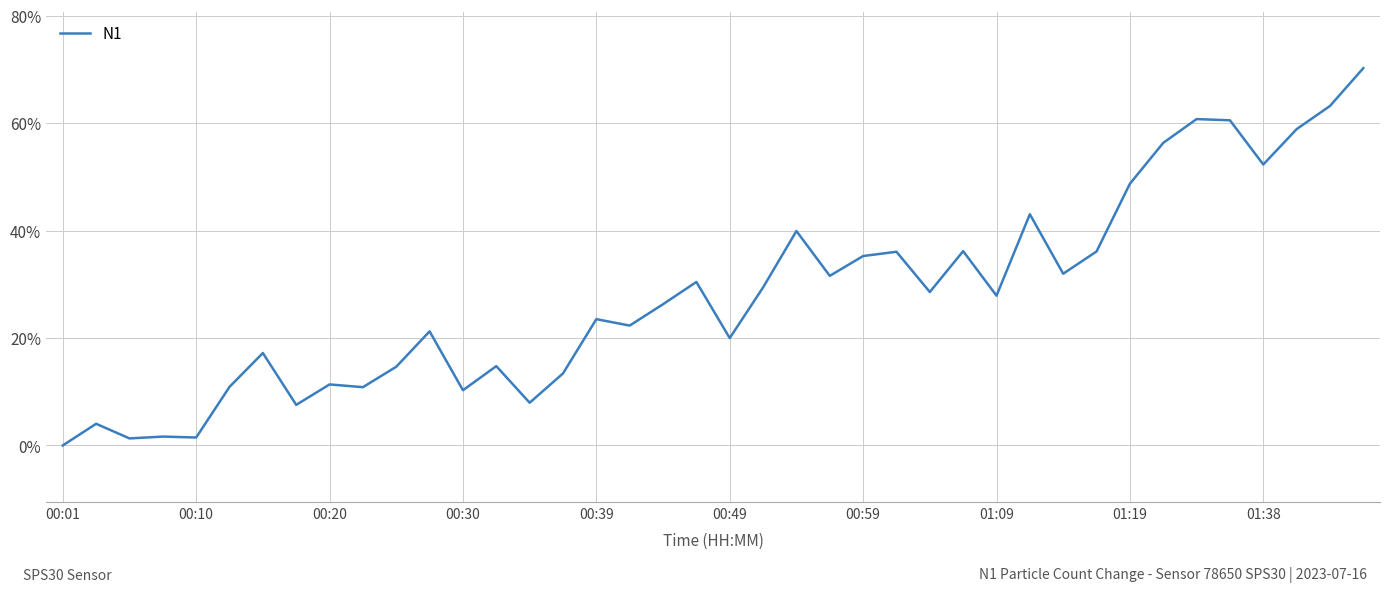

What is the difference between the maximum and minimum values?

70.2